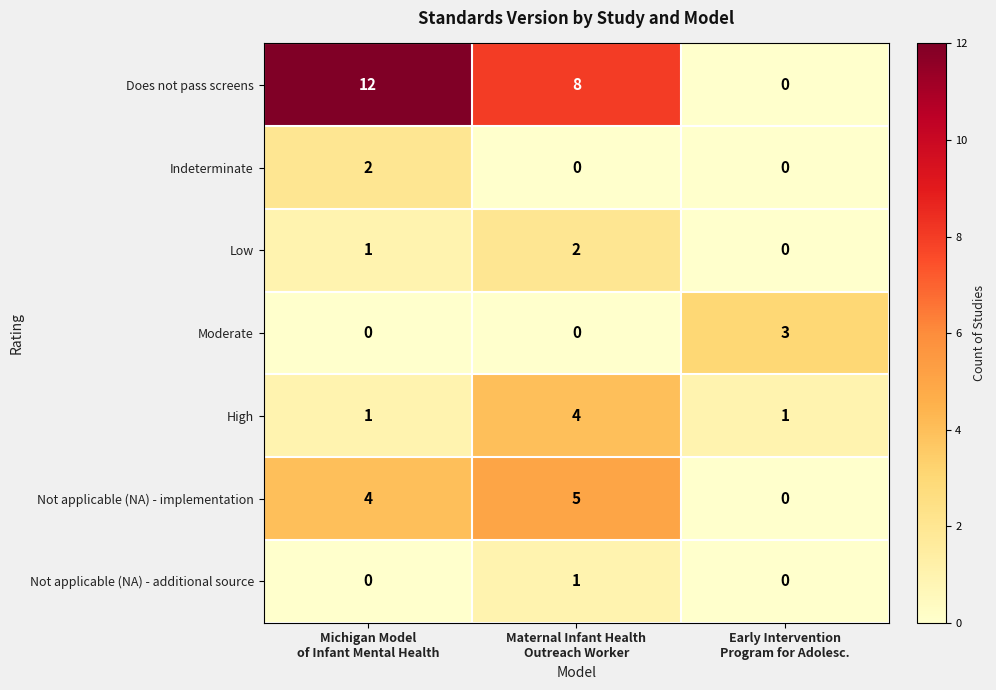

Count the Low values in the range 0 to 2.

3